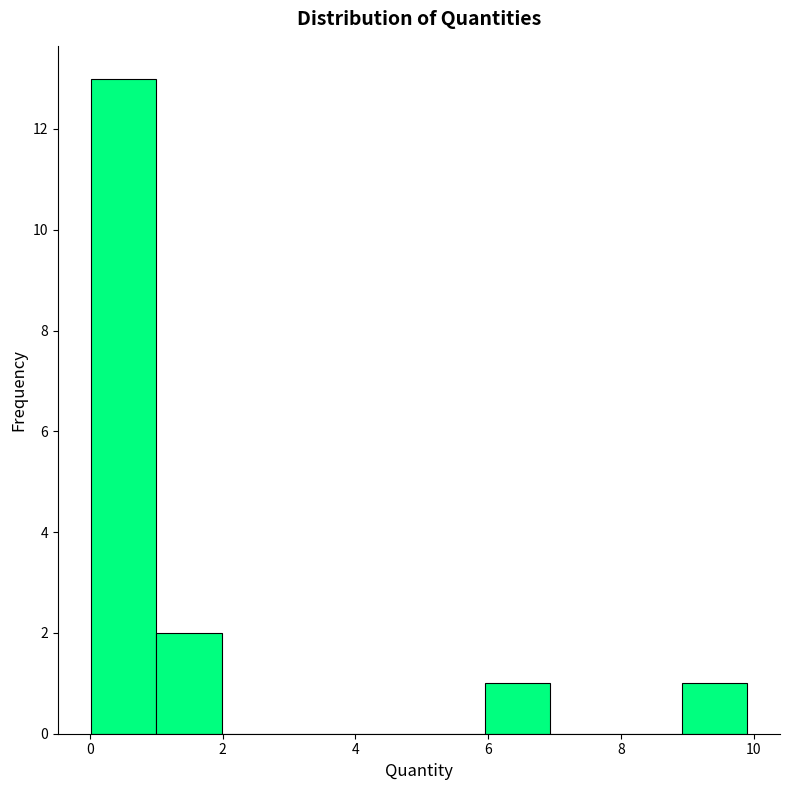

Reading left to right, transcribe this chart: for each bar, give the range it covers on the x-axis and its height. Neither the bar edges nor the heights are printed on the chart, so give them approximately, as read against the axes.

0 to 1: 13
1 to 2: 2
2 to 3: 0
3 to 4: 0
4 to 5: 0
5 to 6: 0
6 to 7: 1
7 to 8: 0
8 to 9: 0
9 to 10: 1